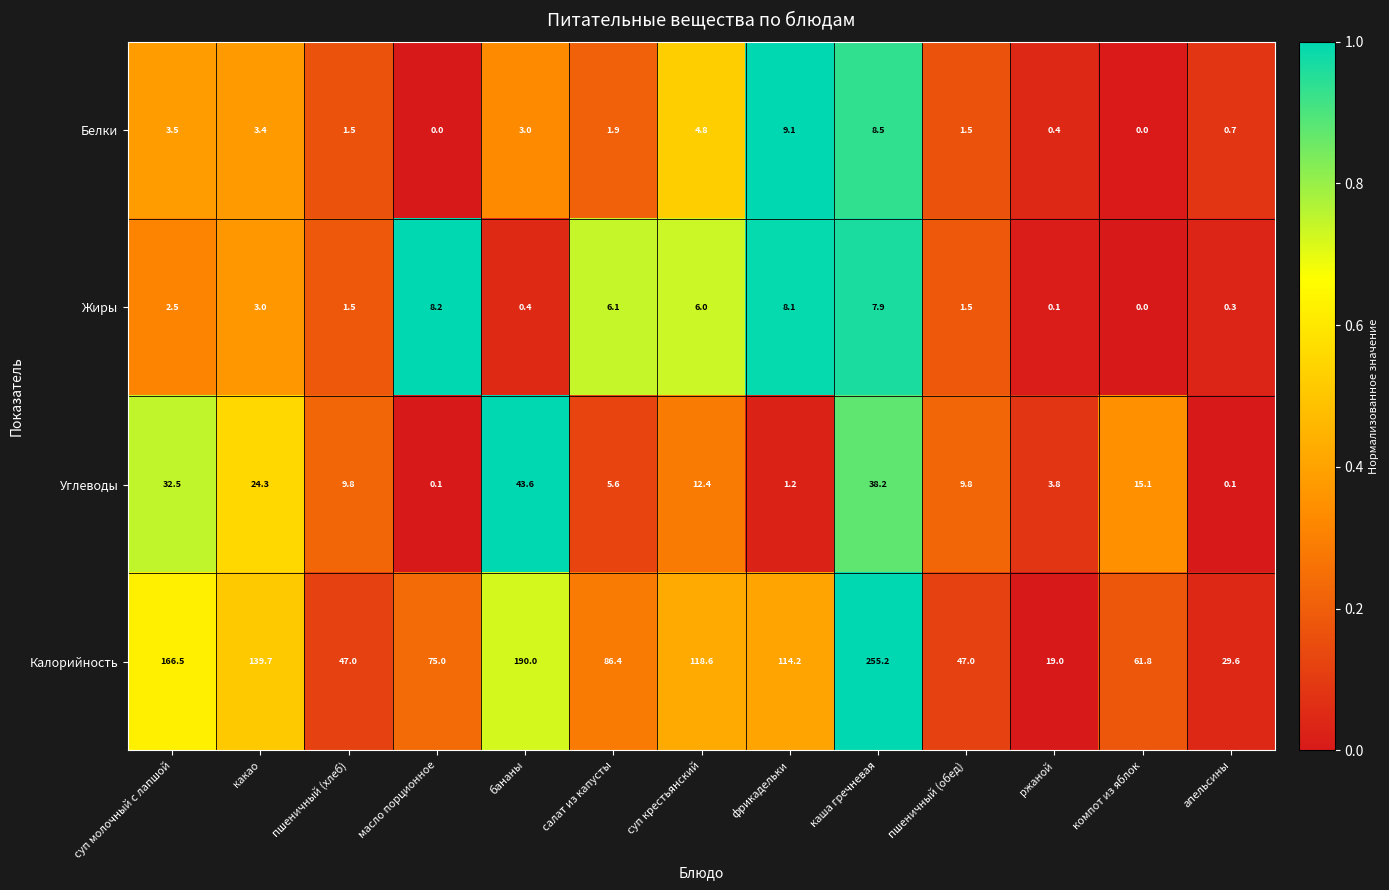

Is it true that Белки equals 1.5 at пшеничный (хлеб)?

True